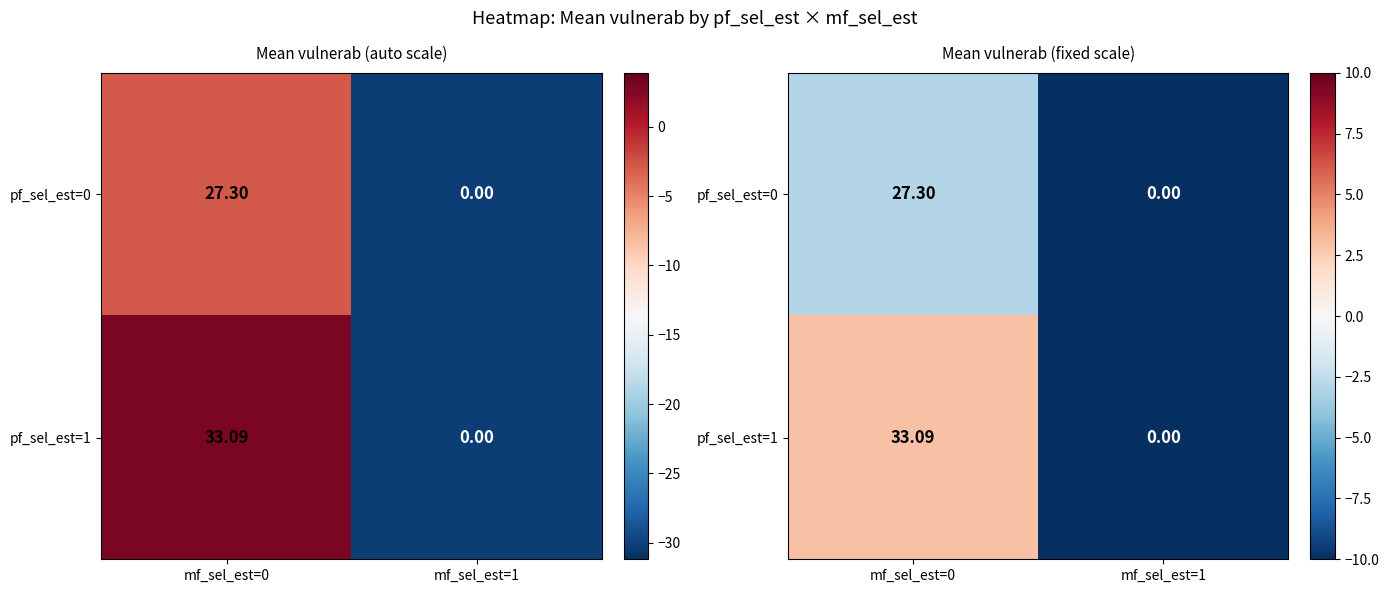

At which category is the sum across all series the highest?

mf_sel_est=0